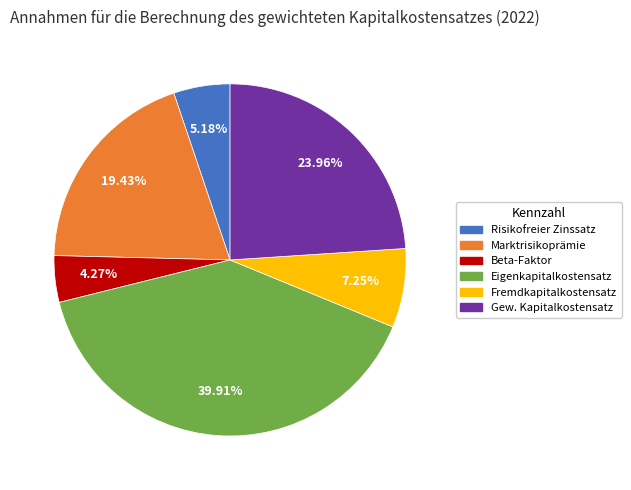

Is there a majority slice in this chart?

No